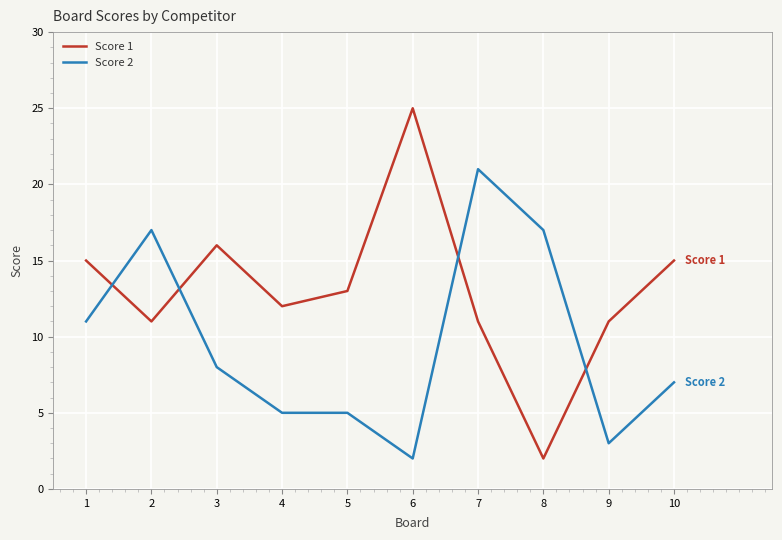

What is the sum of all Score 2 values?

96